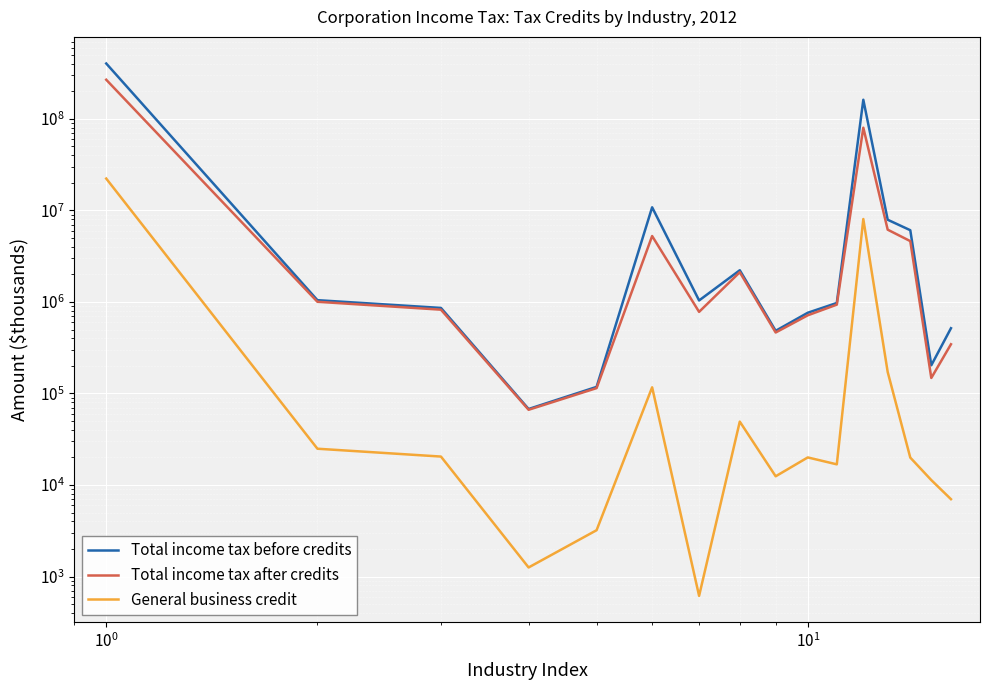

True or false: Total income tax before credits and Total income tax after credits intersect in this chart.

False